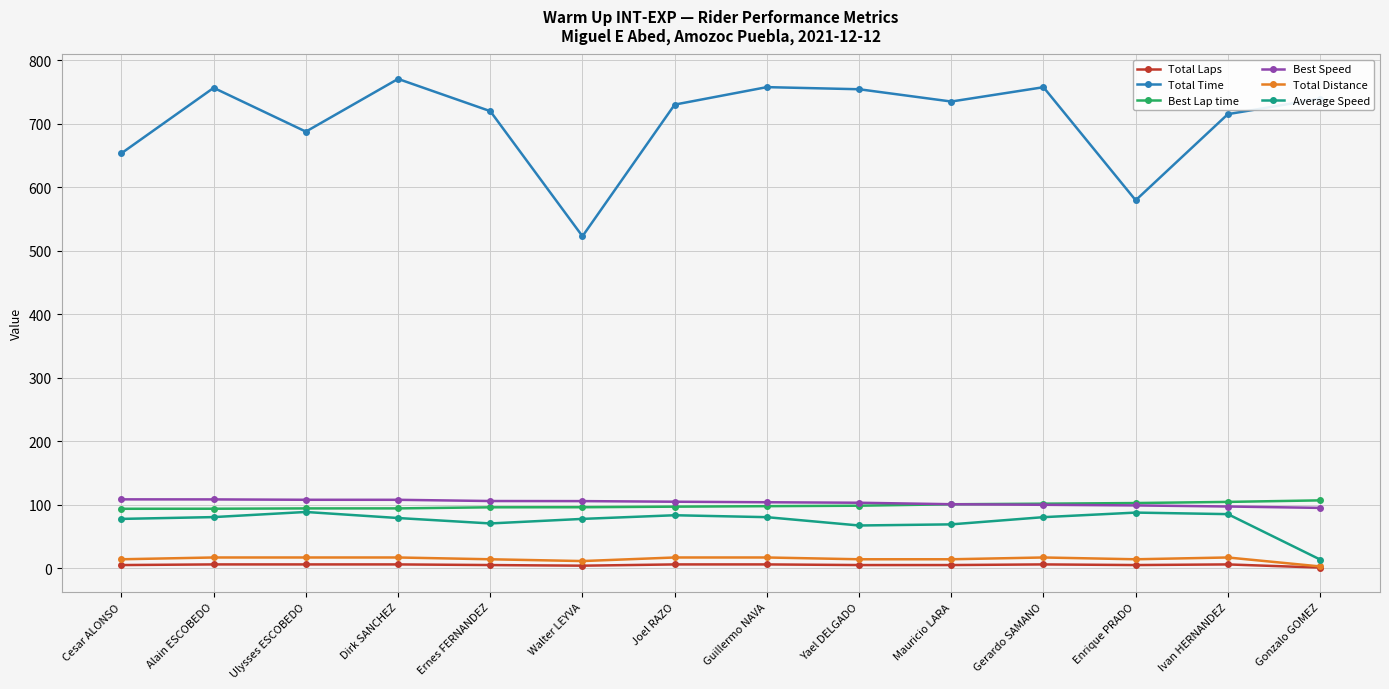

What is the minimum value for Total Laps?

1.0